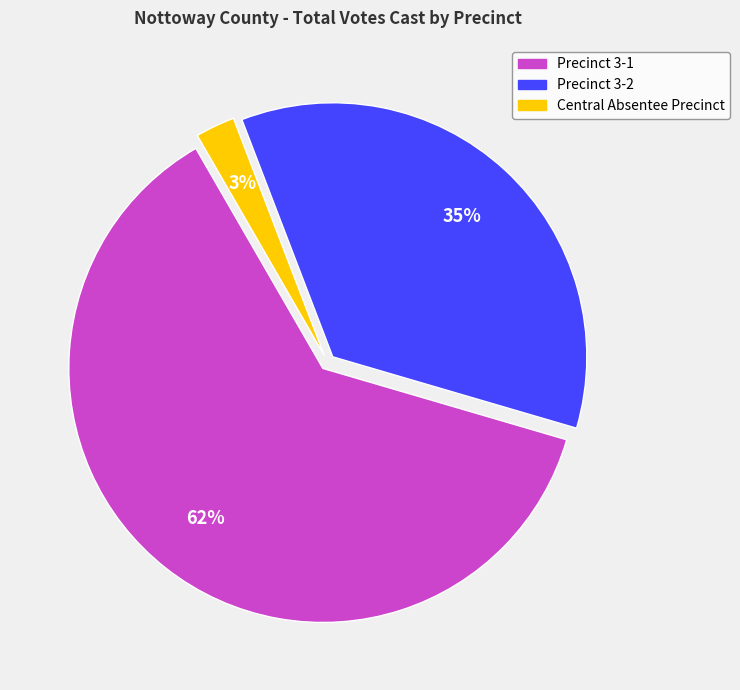

To the nearest percent, what portion does Central Absentee Precinct represent?

3%